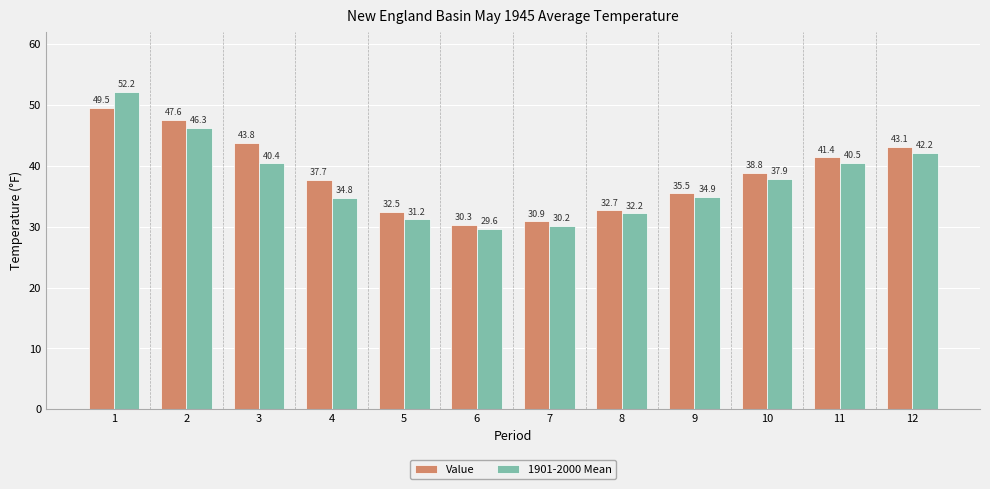

What is the value of the Value bar at the 6th from the left?

30.3